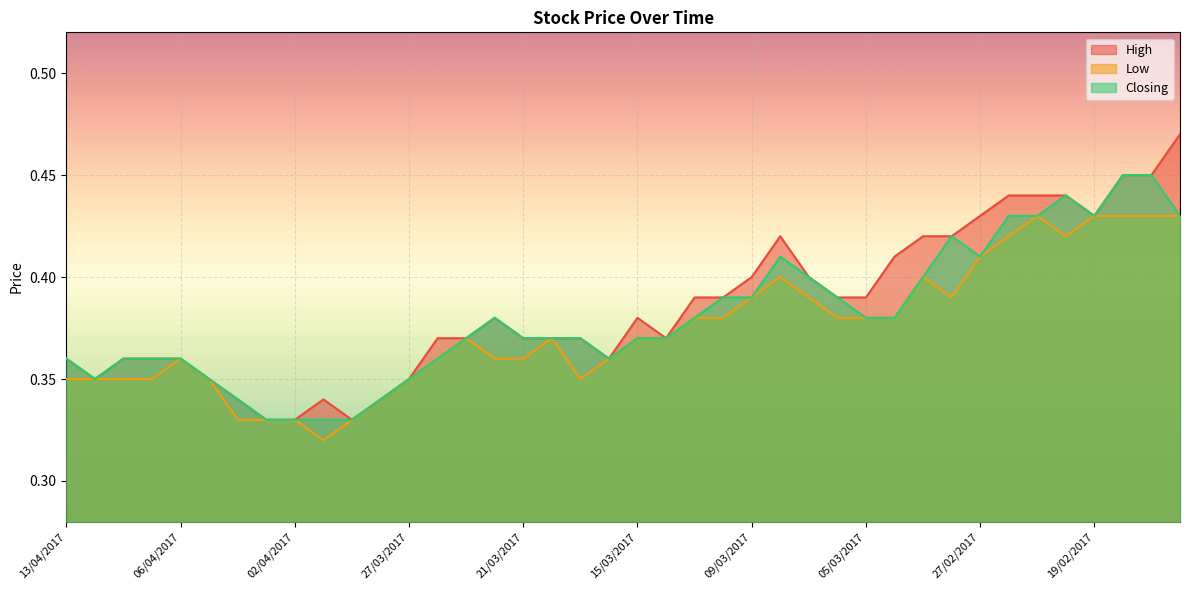

True or false: Closing has a value of 0.3 at 04/04/2017.

True